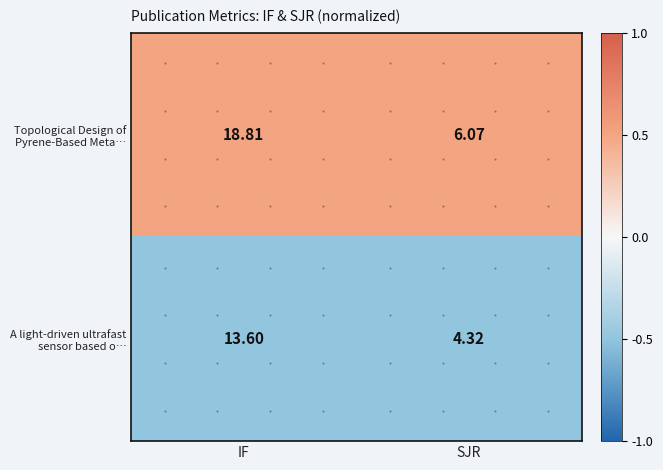

Which label corresponds to the largest value in the chart?

IF